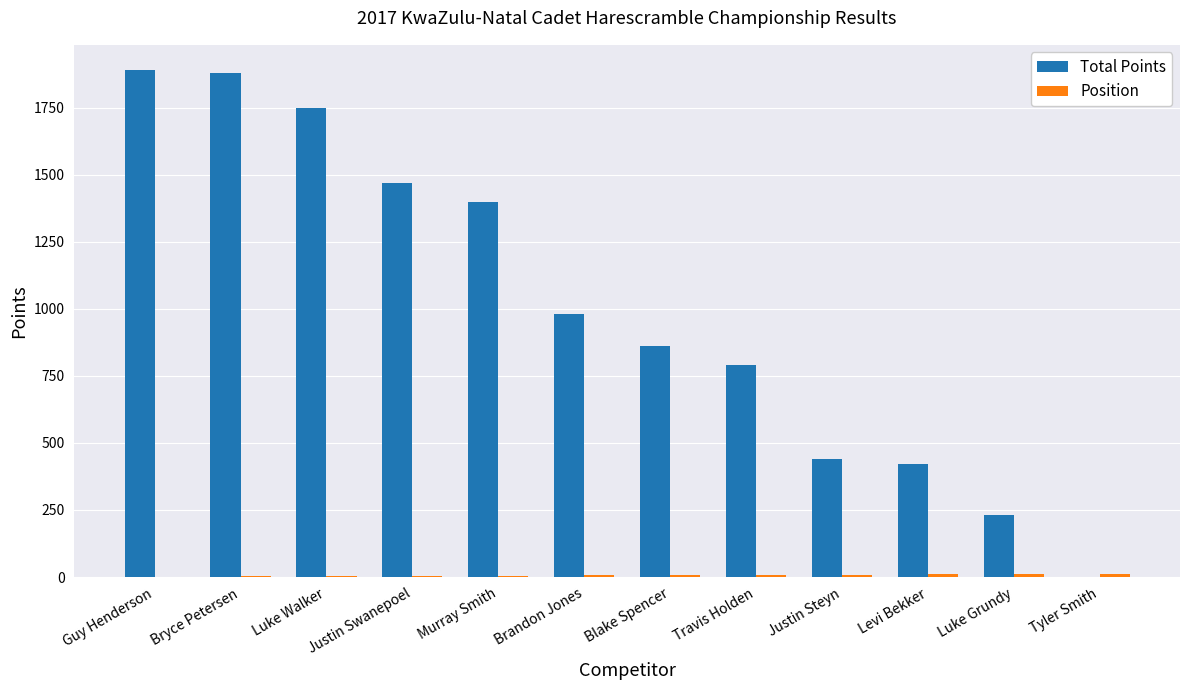

True or false: Total Points has a value of 440 at Justin Steyn.

True